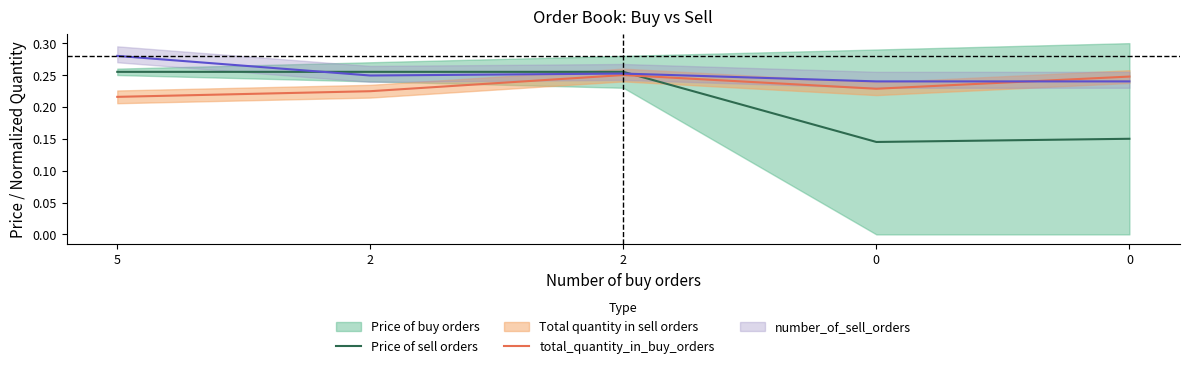

At which category is the sum across all series the highest?

2